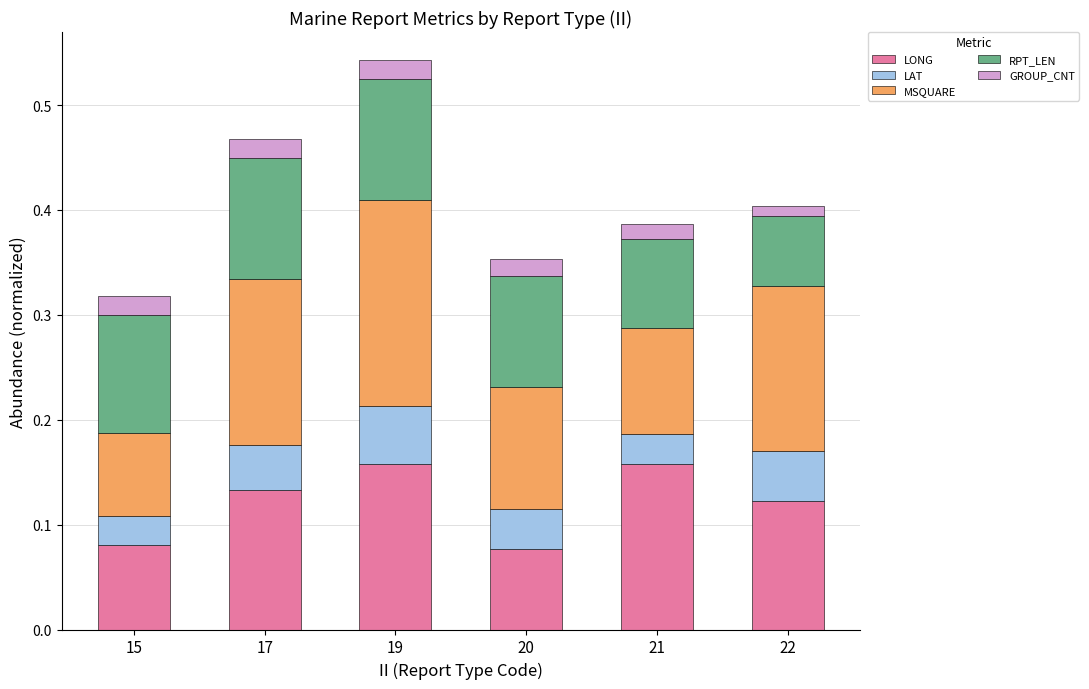

How many LONG values are between 0 and 1?

6